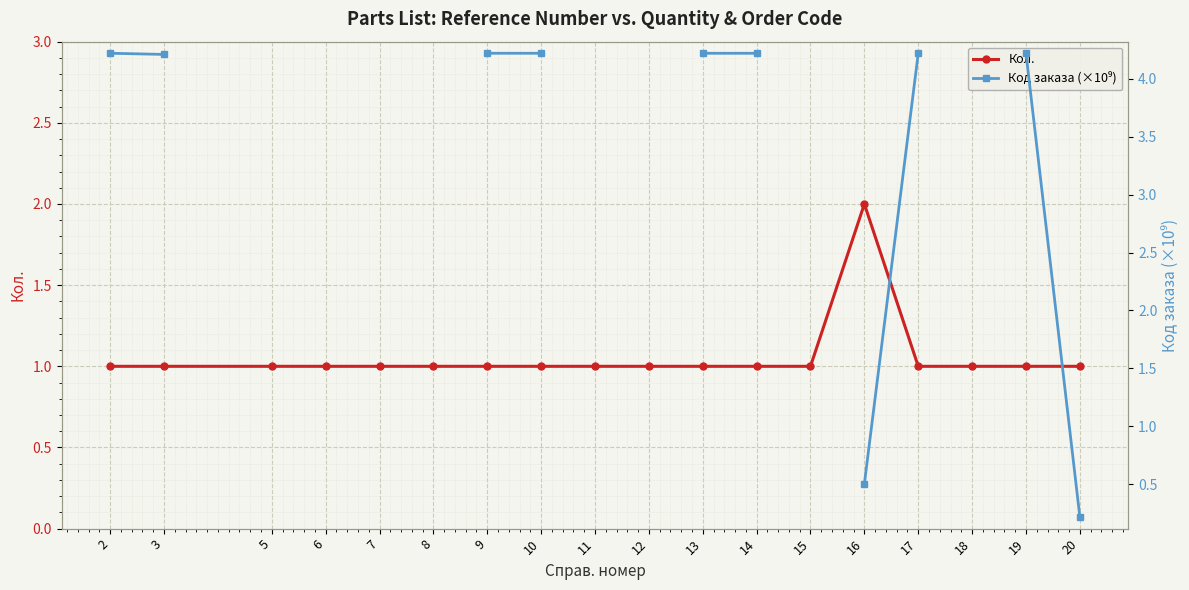

Read the Кол. value at 16.

2